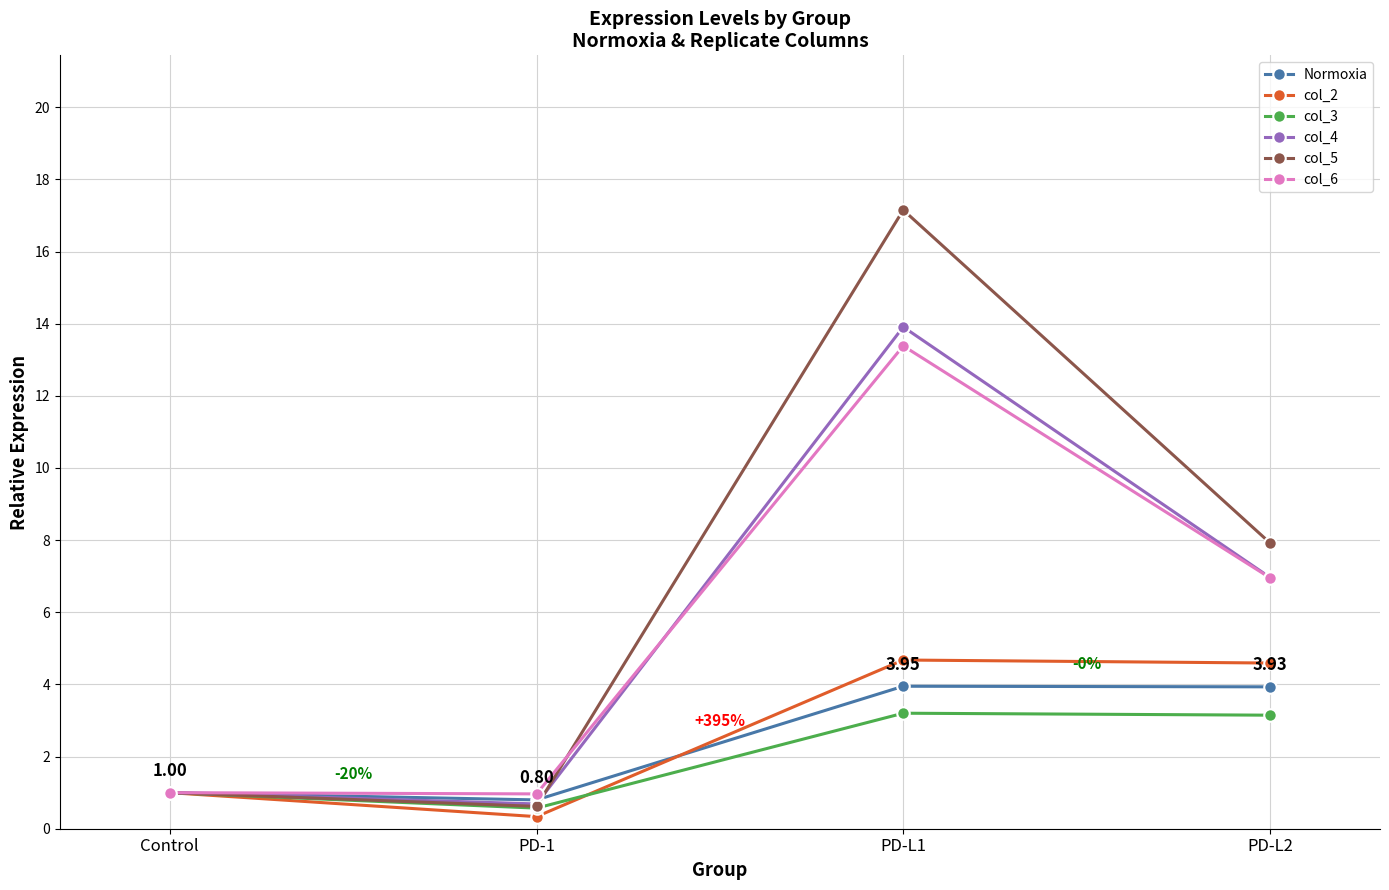

How many col_2 values are between 1 and 4?

1